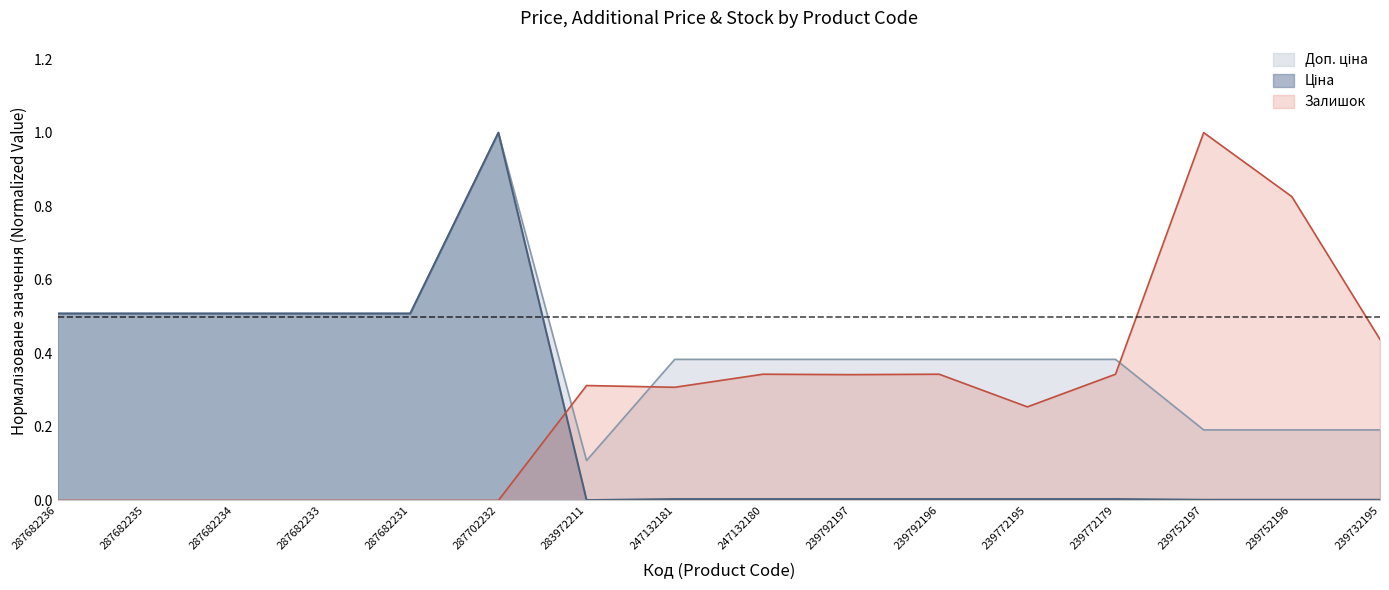

What are all the series names shown in the legend?

Ціна, Доп. ціна, Залишок